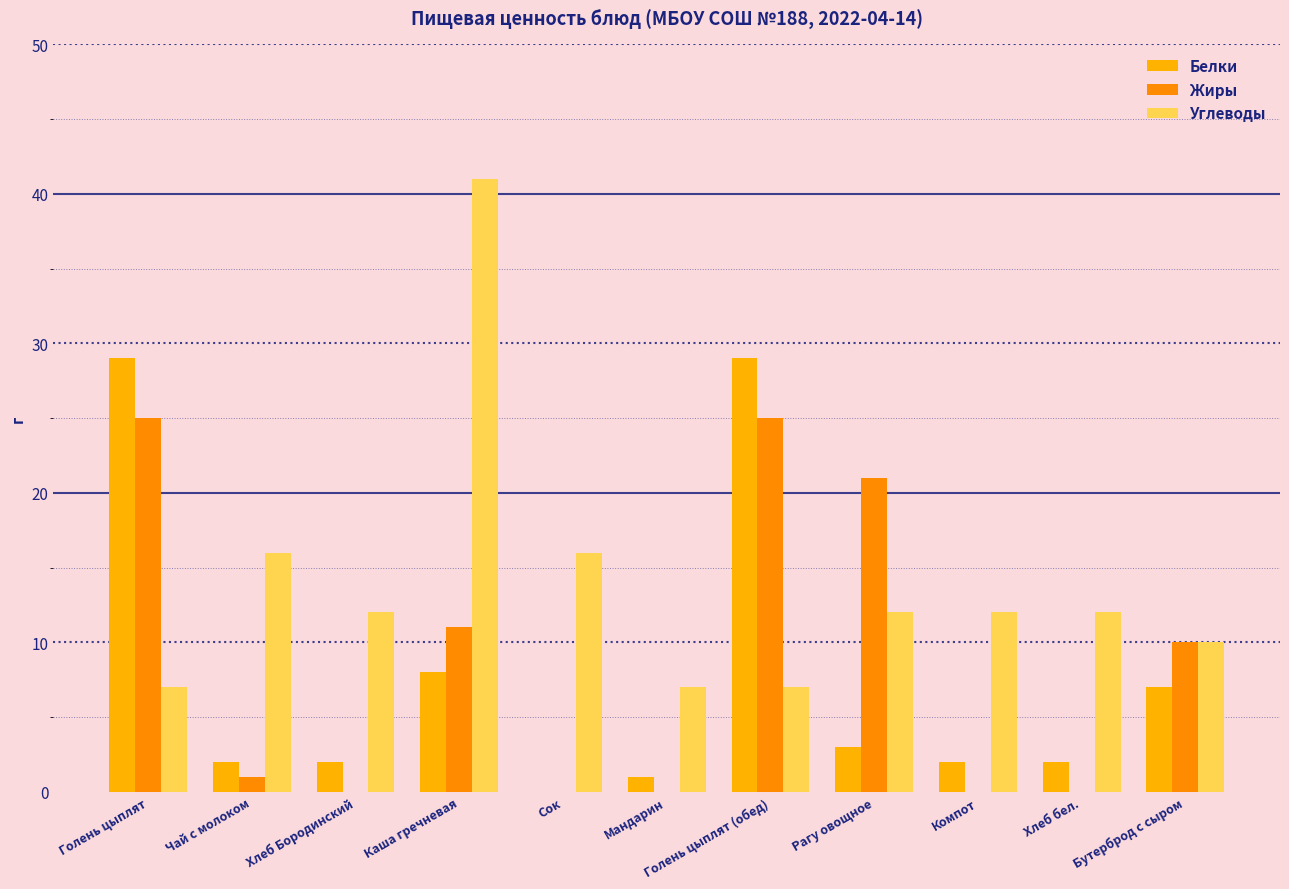

What is the difference between the highest and lowest values at Рагу овощное?

18